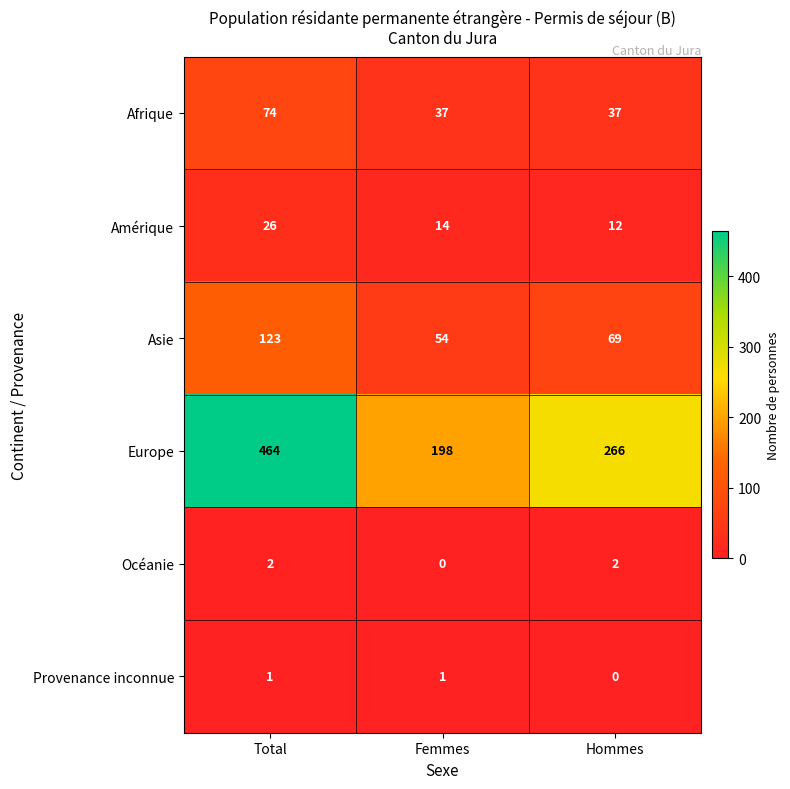

The Océanie series shows 1 at Femmes. True or false?

False